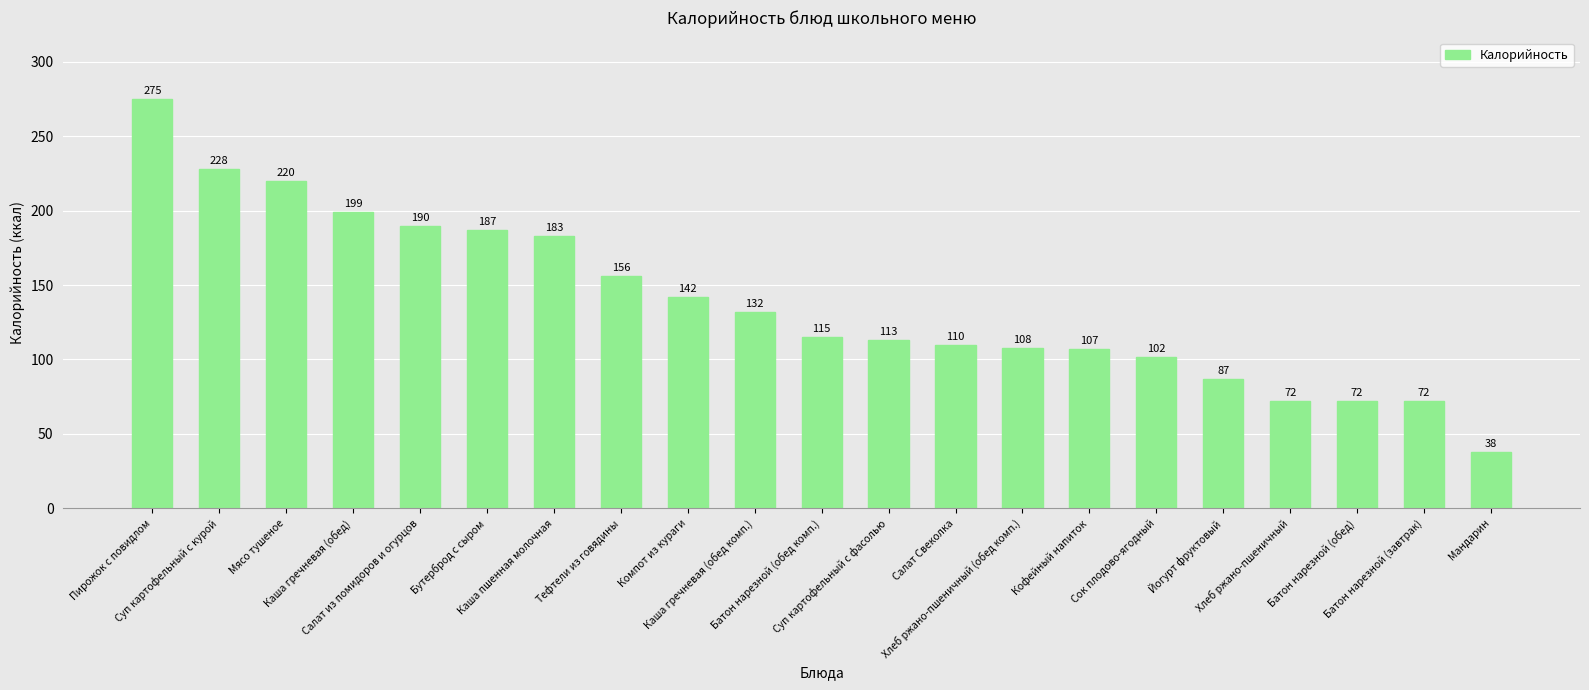

What is the average value?

138